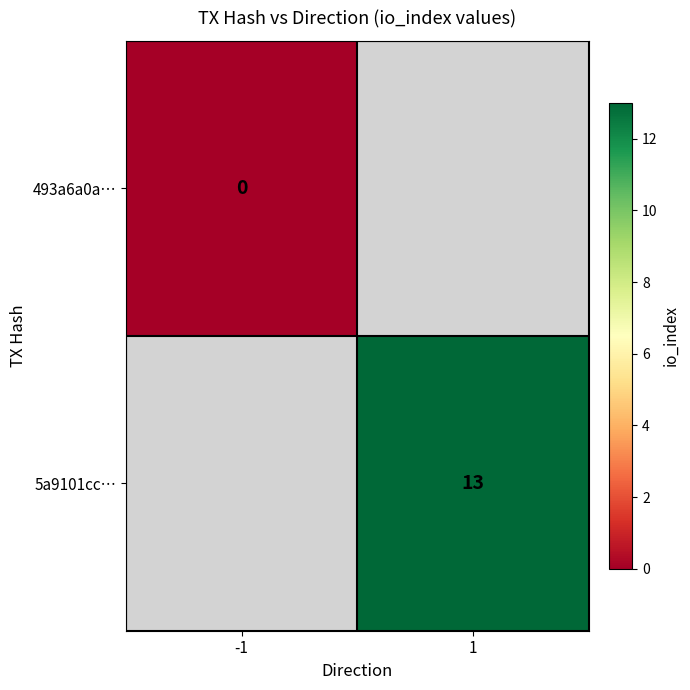

The value of 5a9101cc… at 1 is 13. True or false?

True